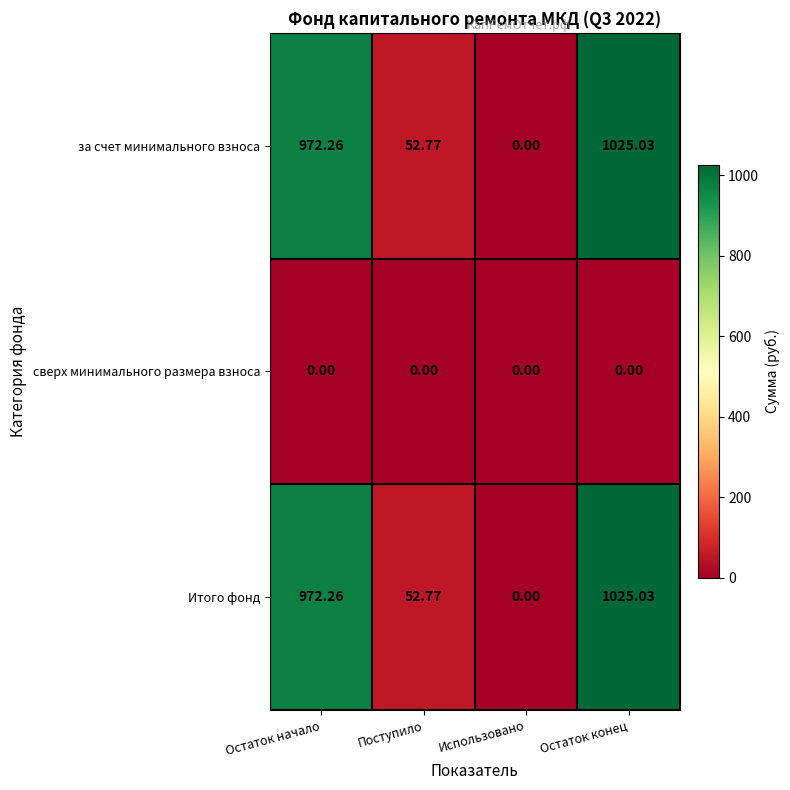

At which label does за счет минимального взноса first exceed 972?

Остаток начало